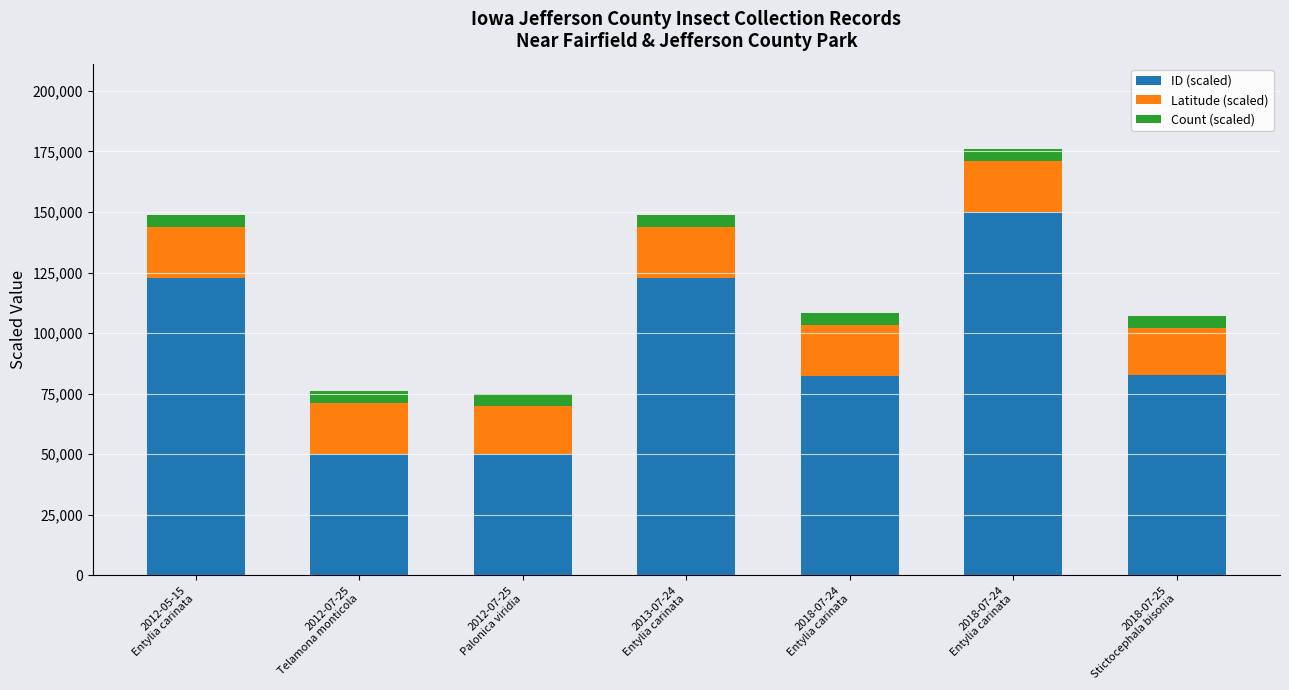

What is the label of the 4th bar from the left?

2013-07-24
Entylia carinata